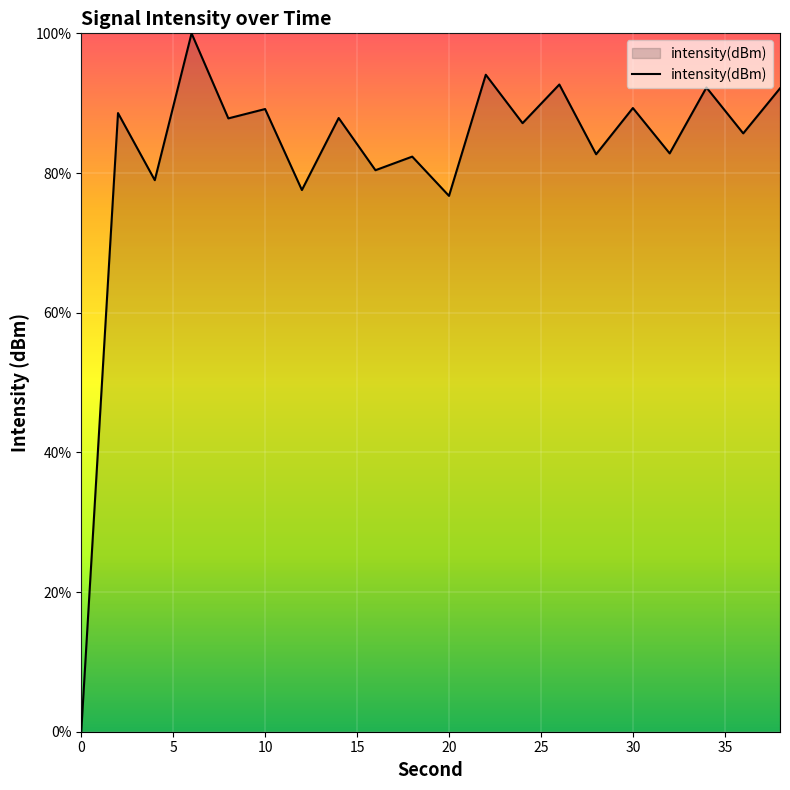

What is the greatest value displayed?

100.0